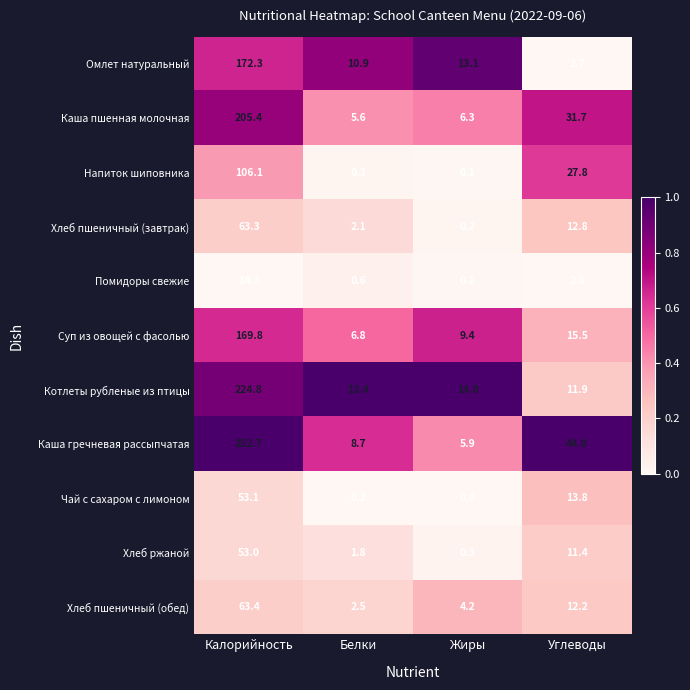

The Хлеб ржаной series shows 1.8 at Белки. True or false?

True